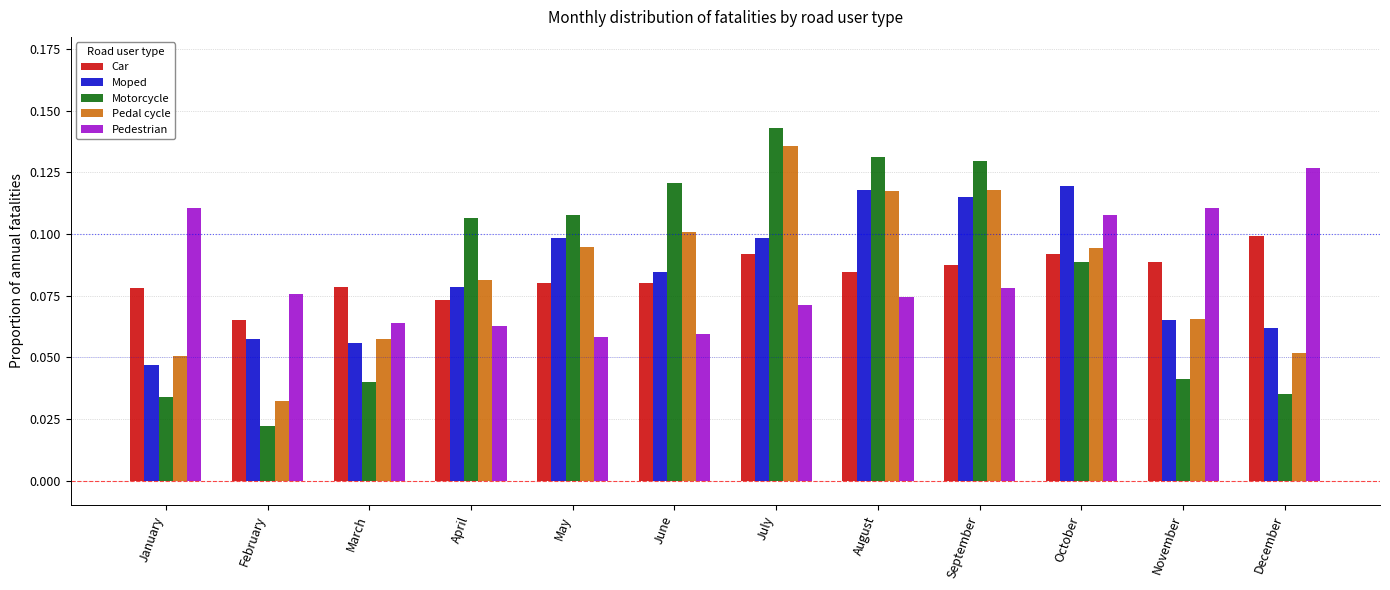

Which label corresponds to the largest value in the chart?

July